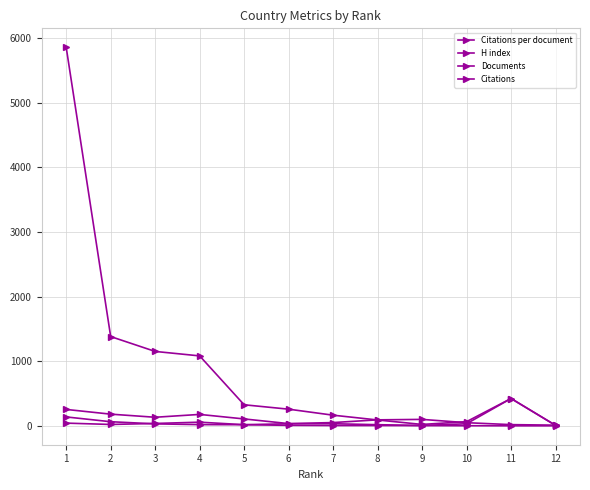

Is it true that H index equals 181.4 at 5?

False